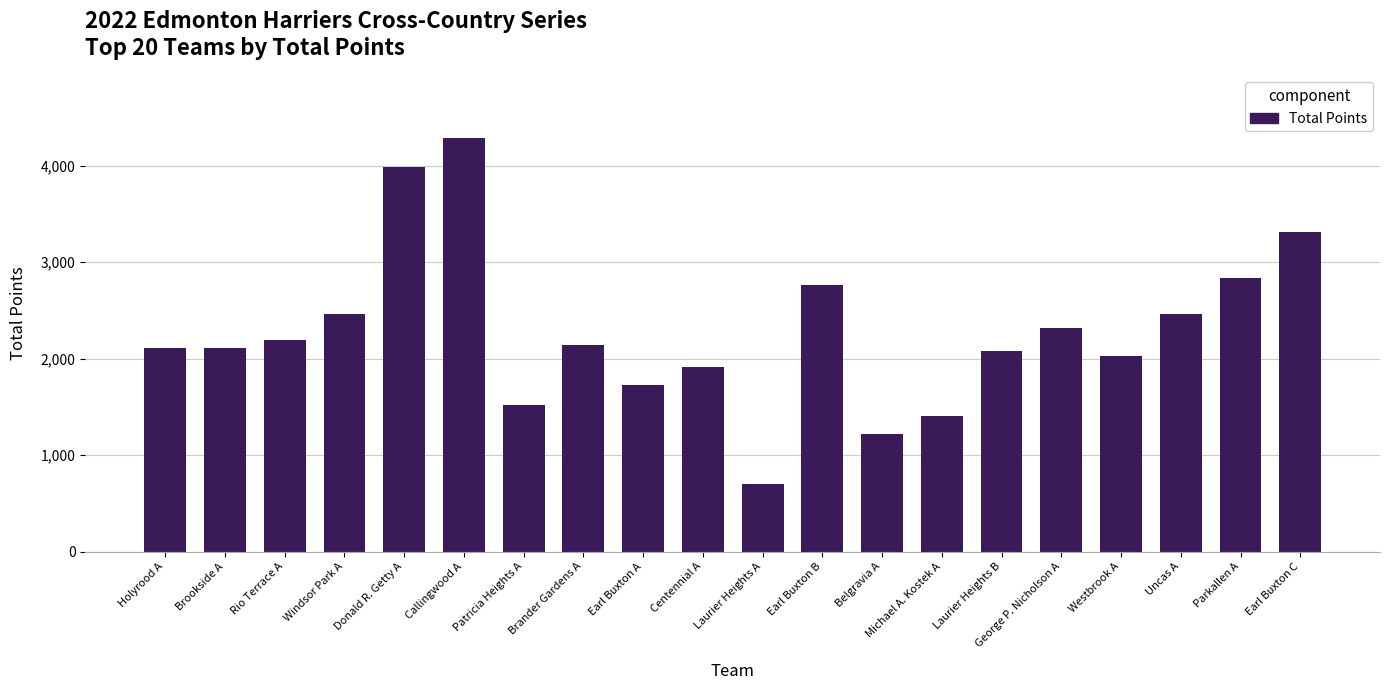

Does the chart contain any negative values?

No